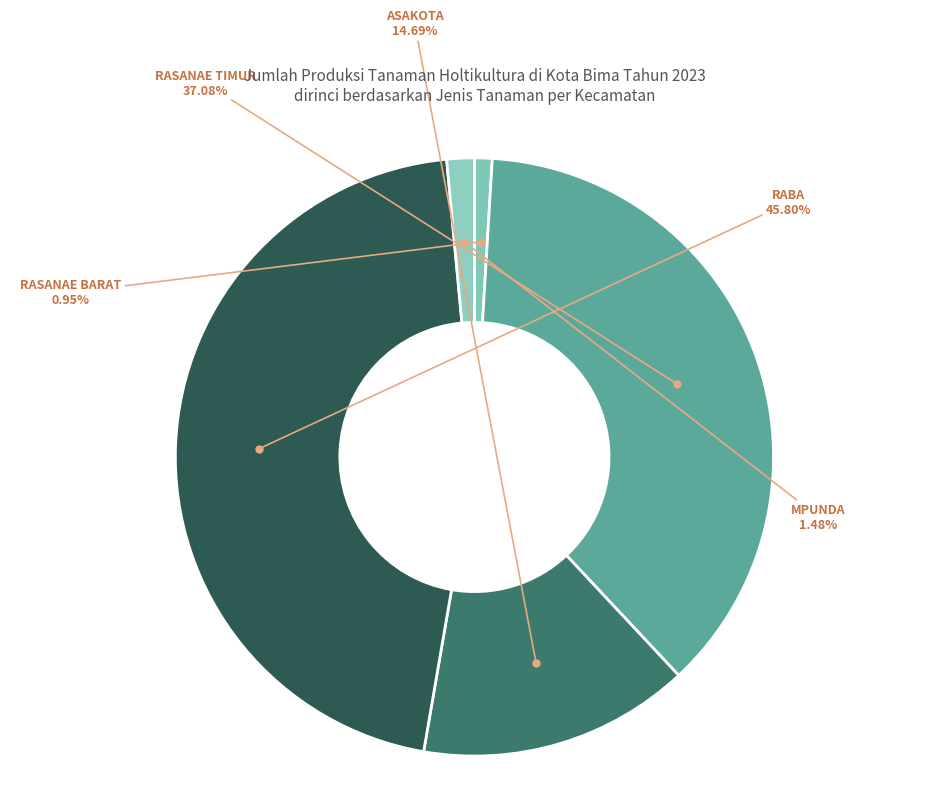

To the nearest percent, what is the combined percentage of MPUNDA and ASAKOTA?

16%